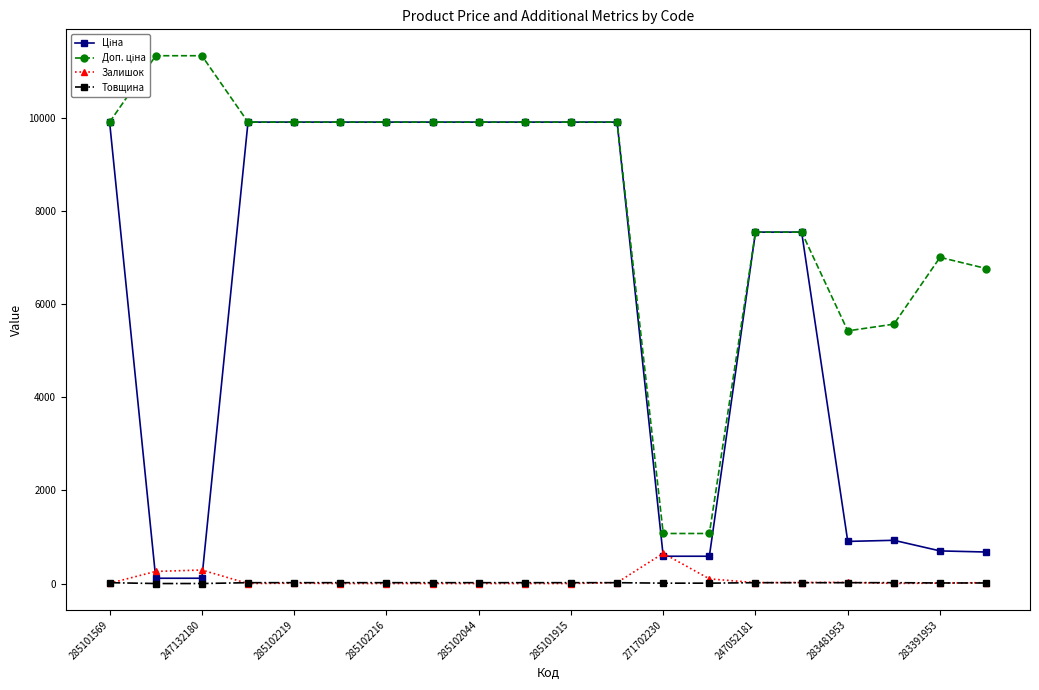

The Товщина series shows 18.0 at 285101569. True or false?

True